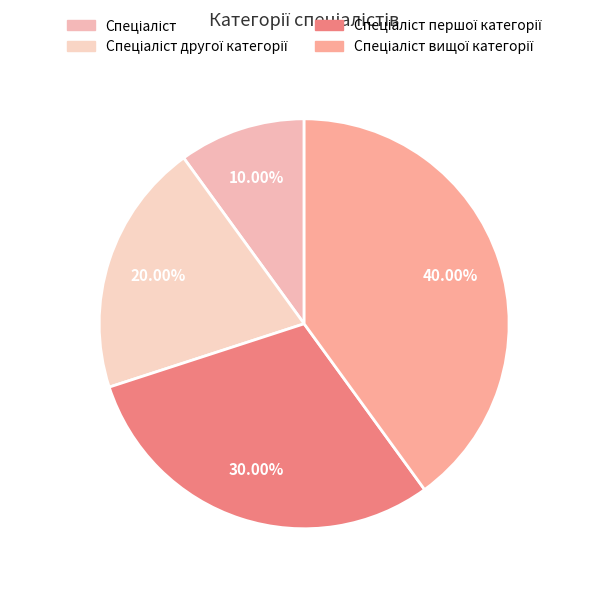

How many slices are in this pie chart?

4